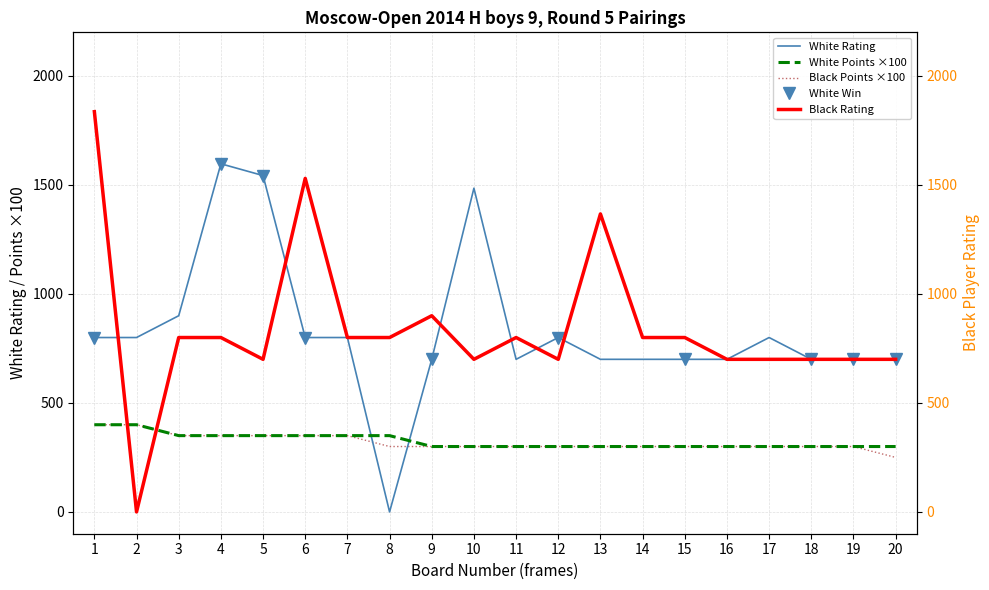

Reading right to left, extract all data points from this chart.

White Rating: 20=700	19=700	18=700	17=800	16=700	15=700	14=700	13=700	12=800	11=700	10=1485	9=700	8=0	7=800	6=800	5=1543	4=1597	3=900	2=800	1=800
Black Rating: 20=700	19=700	18=700	17=700	16=700	15=800	14=800	13=1367	12=700	11=800	10=700	9=900	8=800	7=800	6=1530	5=700	4=800	3=800	2=0	1=1836
White Points: 20=300	19=300	18=300	17=300	16=300	15=300	14=300	13=300	12=300	11=300	10=300	9=300	8=350	7=350	6=350	5=350	4=350	3=350	2=400	1=400
Black Points: 20=250	19=300	18=300	17=300	16=300	15=300	14=300	13=300	12=300	11=300	10=300	9=300	8=300	7=350	6=350	5=350	4=350	3=350	2=400	1=400